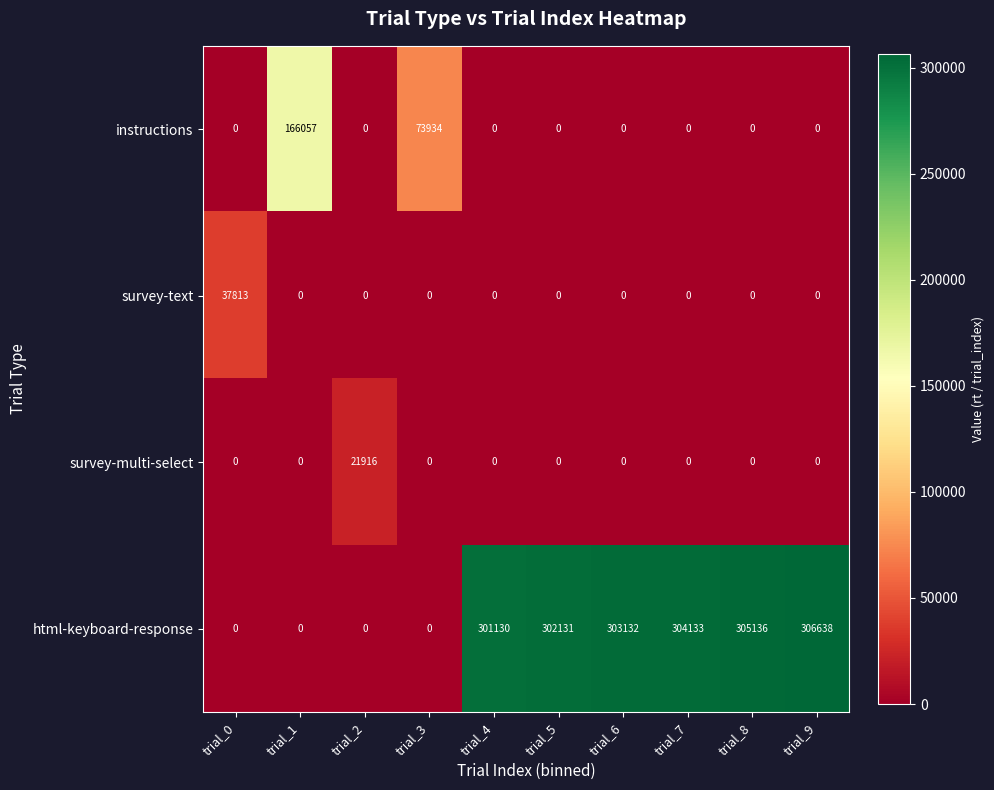

Is it true that survey-multi-select equals -12555 at trial_5?

False